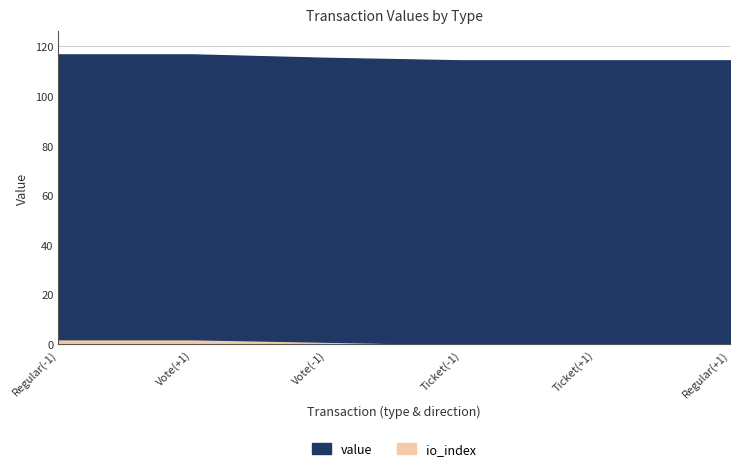

True or false: io_index and value intersect in this chart.

False